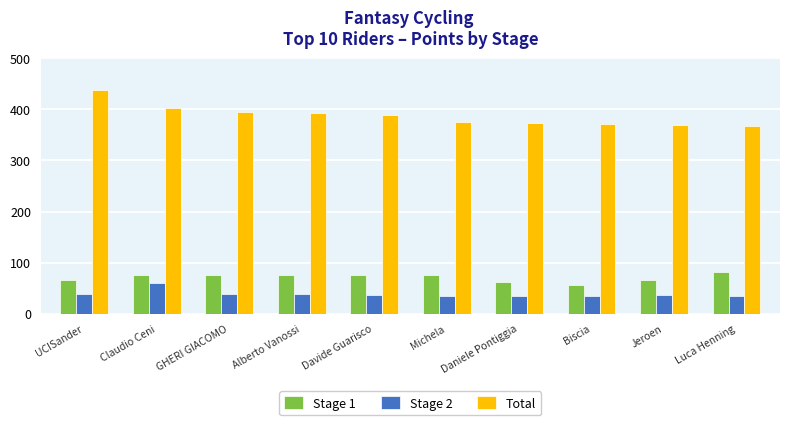

What is the label of the 9th bar from the left?

Jeroen